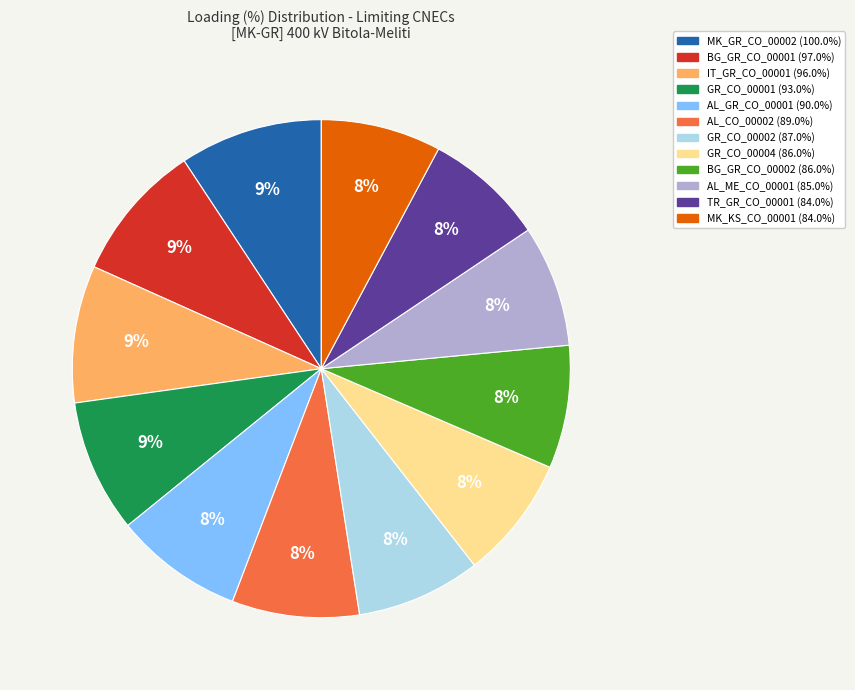

What is the ratio of the value at IT_GR_CO_00001 to the value at BG_GR_CO_00001?

1.0